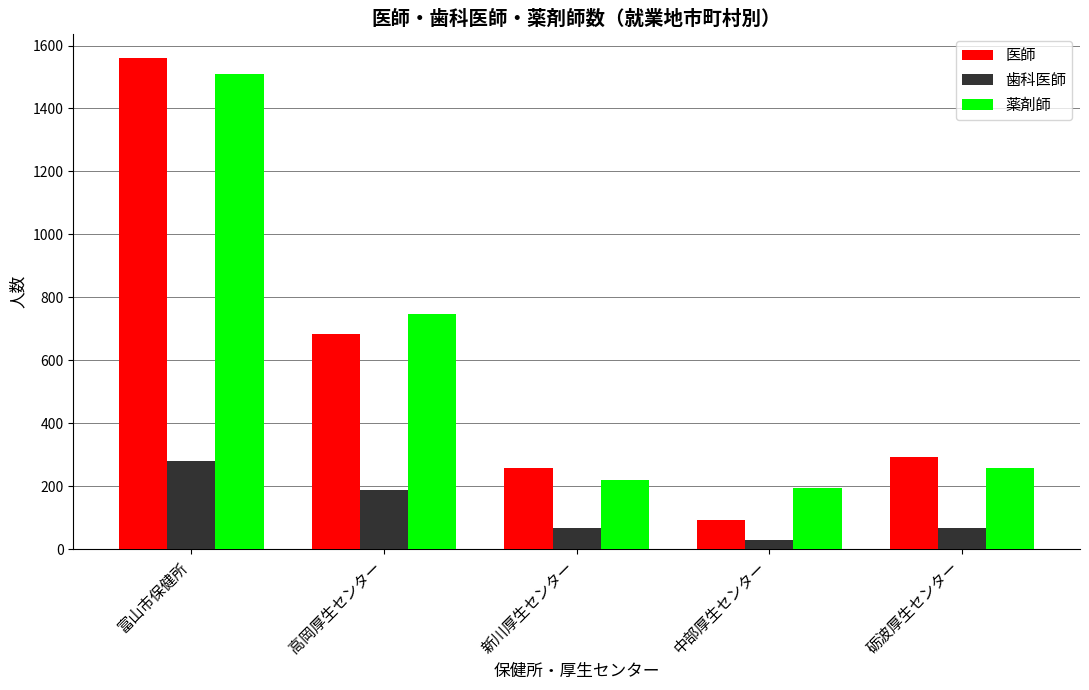

What is the label of the 1st bar from the right?

砺波厚生センター